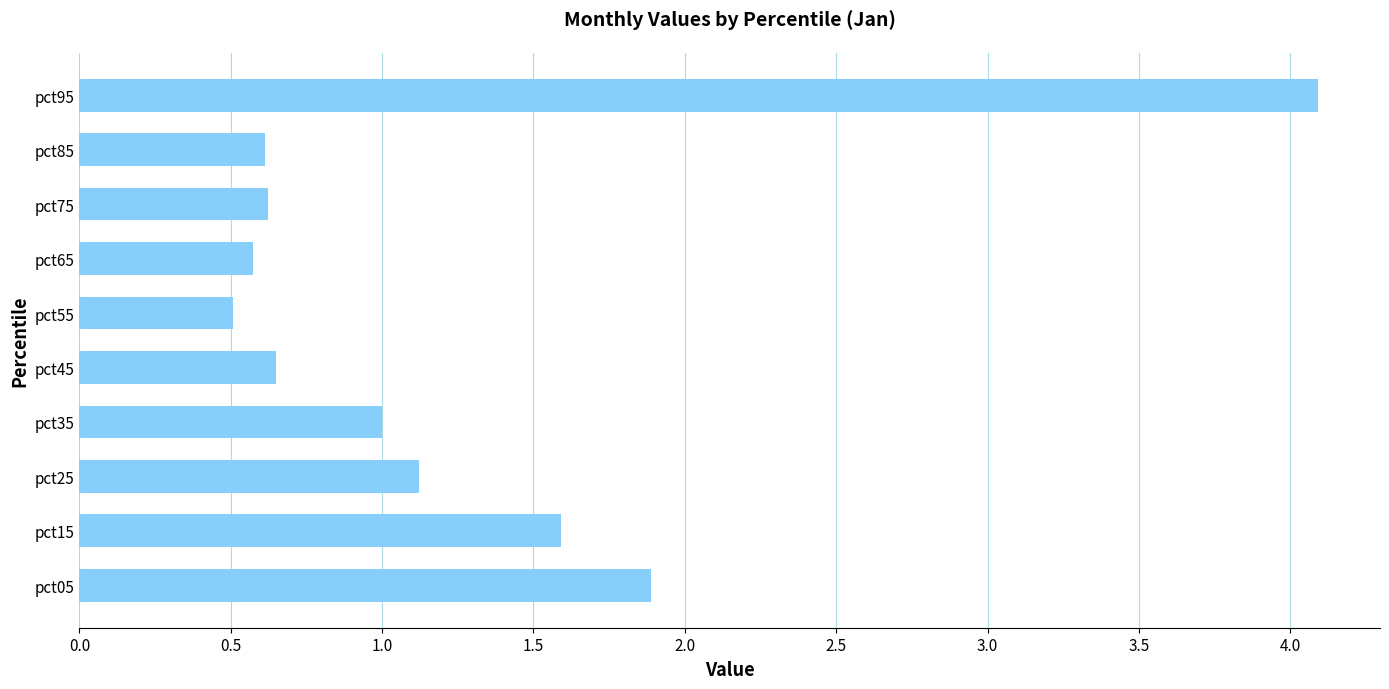

The chart shows a value of 2.4 at pct15. True or false?

False